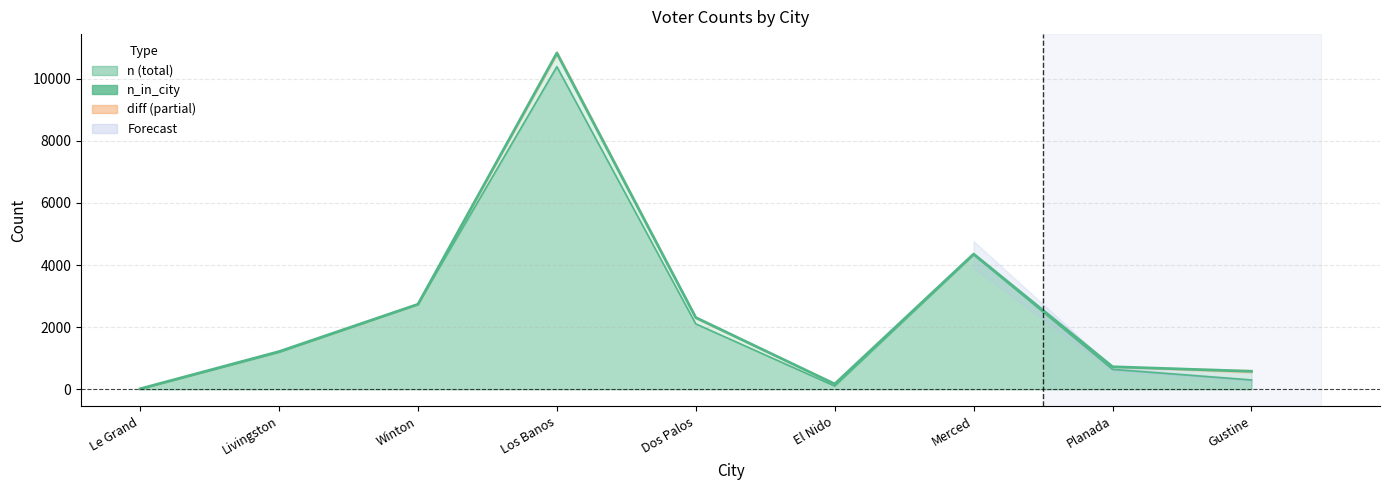

List the labels in order of n_in_city value, largest first.

Los Banos, Merced, Winton, Dos Palos, Livingston, Planada, Gustine, El Nido, Le Grand